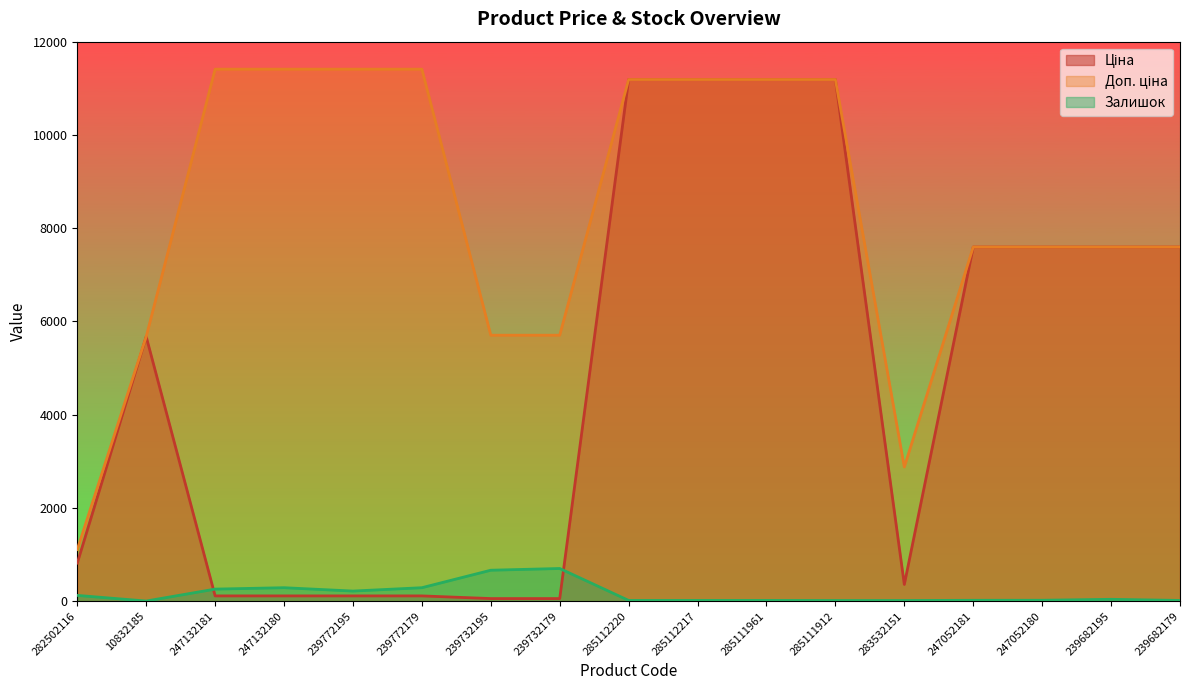

Reading left to right, transcribe all the data shown in this chart.

Ціна: 282502116=818.5	10832185=5673.8	247132181=114.1	247132180=114.1	239772195=114.1	239772179=114.1	239732195=57.0	239732179=57.0	285112220=11188.2	285112217=11188.2	285111961=11188.2	285111912=11188.2	283532151=359.9	247052181=7596.5	247052180=7596.5	239682195=7596.5	239682179=7596.5
Доп. ціна: 282502116=1109.2	10832185=5673.8	247132181=11410.0	247132180=11410.0	239772195=11410.0	239772179=11410.0	239732195=5705.0	239732179=5705.0	285112220=11188.2	285112217=11188.2	285111961=11188.2	285111912=11188.2	283532151=2878.8	247052181=7596.5	247052180=7596.5	239682195=7596.5	239682179=7596.5
Залишок: 282502116=125.0	10832185=4.0	247132181=260.0	247132180=290.0	239772195=218.0	239772179=290.0	239732195=665.0	239732179=702.0	285112220=17.0	285112217=17.0	285111961=17.0	285111912=15.0	283532151=15.0	247052181=20.0	247052180=21.0	239682195=41.0	239682179=17.0